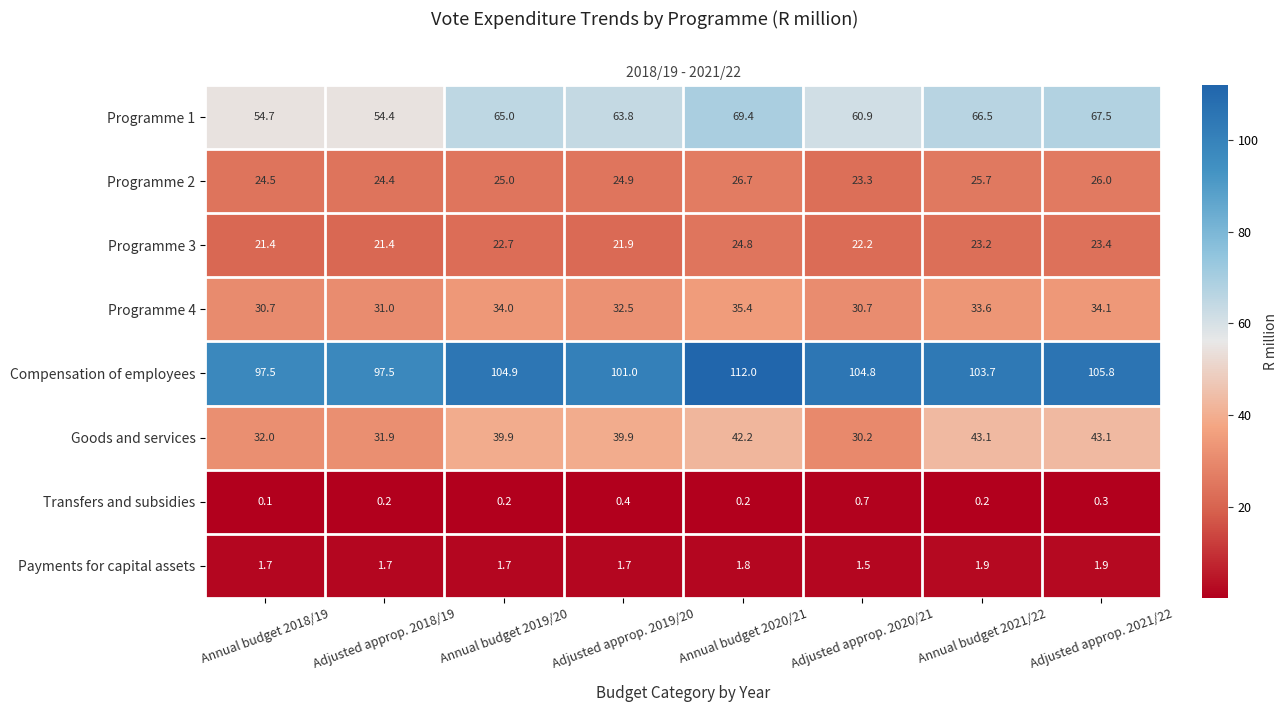

What is the difference between the Compensation of employees values at Adjusted approp. 2021/22 and Annual budget 2020/21?

6.2